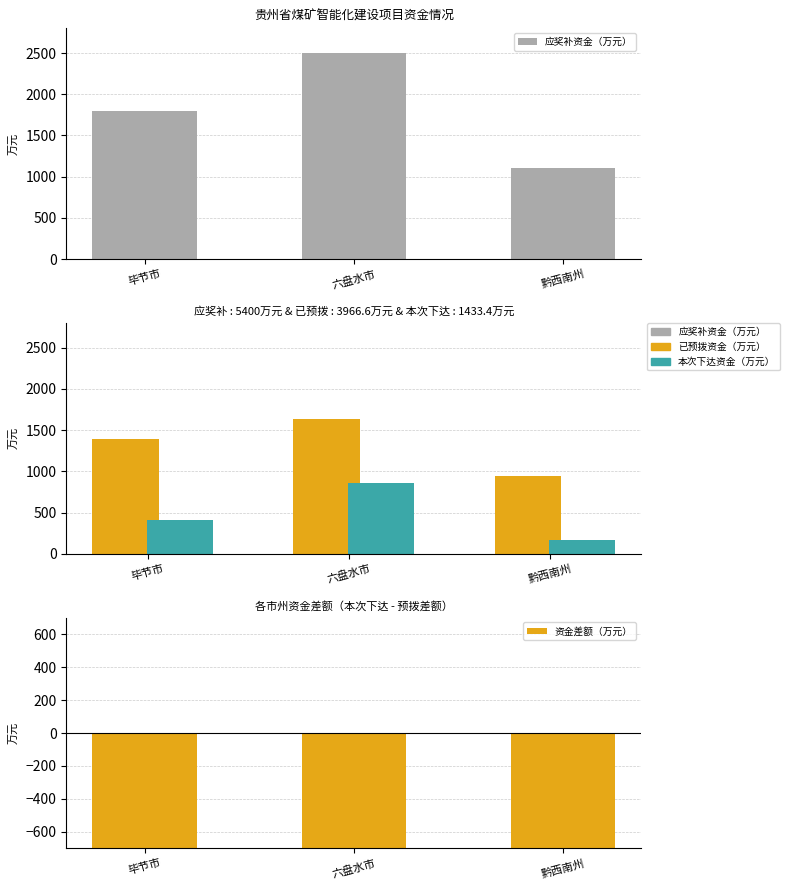

Reading left to right, what are all the values shown in this chart?

应奖补资金（万元）: 毕节市=1800.0	六盘水市=2500.0	黔西南州=1100.0
已预拨资金（万元）: 毕节市=1391.0	六盘水市=1636.6	黔西南州=939.0
本次下达资金（万元）: 毕节市=409.0	六盘水市=863.4	黔西南州=161.0
资金差额（万元）: 毕节市=-982.0	六盘水市=-773.2	黔西南州=-778.0